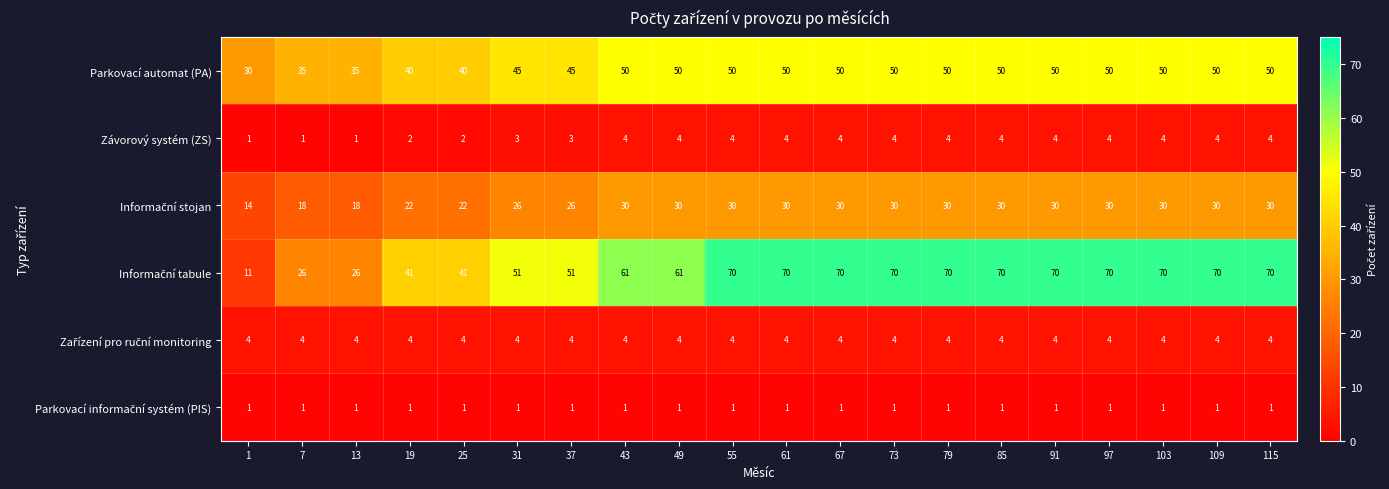

What is the sum of the Parkovací automat (PA) values at 37 and 43?

95